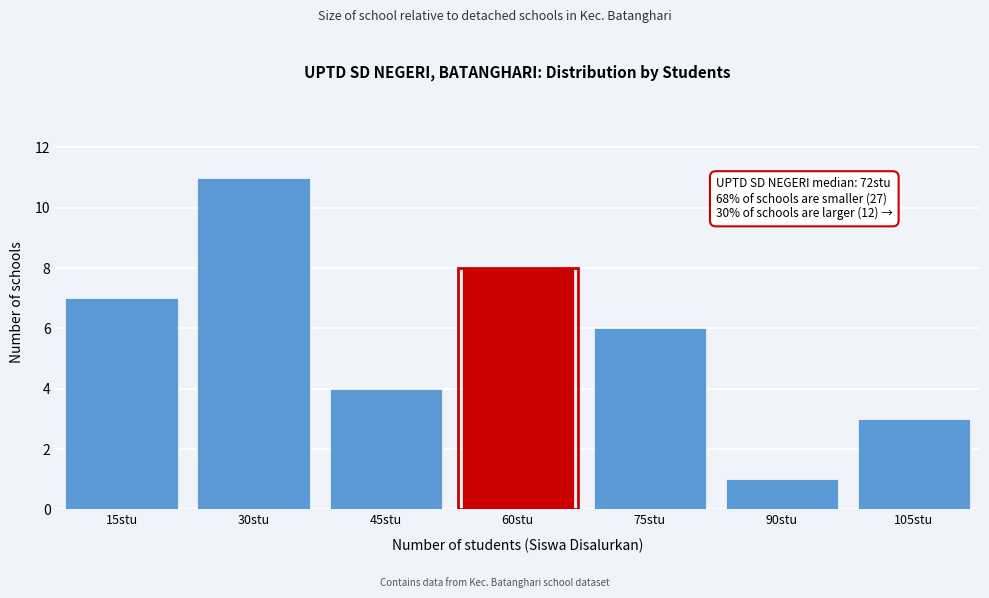

Reading left to right, what are all the values shown in this chart?

7	11	4	8	6	1	3